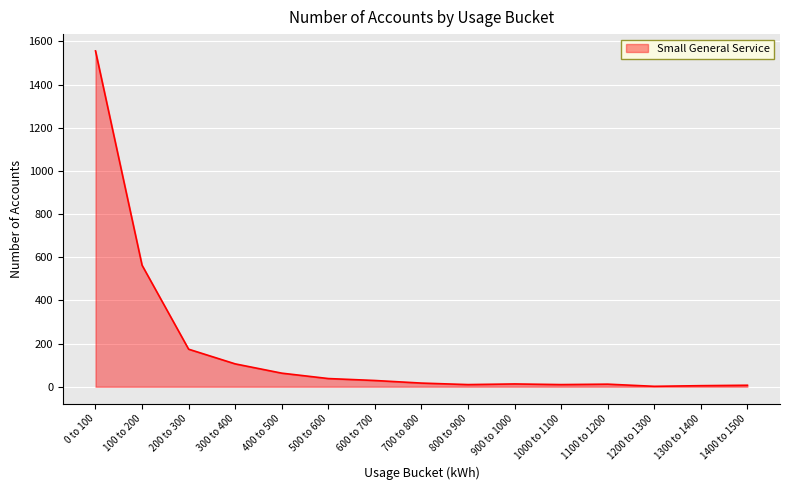

What is the minimum value shown in the chart?

2